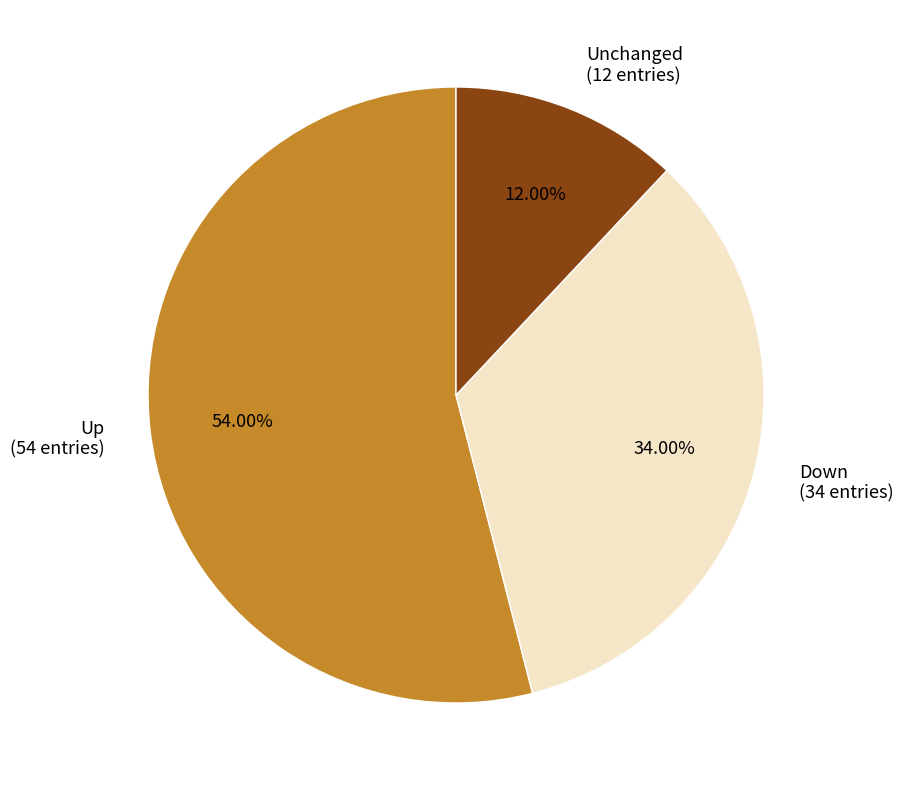

Which has a higher value, Unchanged (12 entries) or Down (34 entries)?

Down (34 entries)